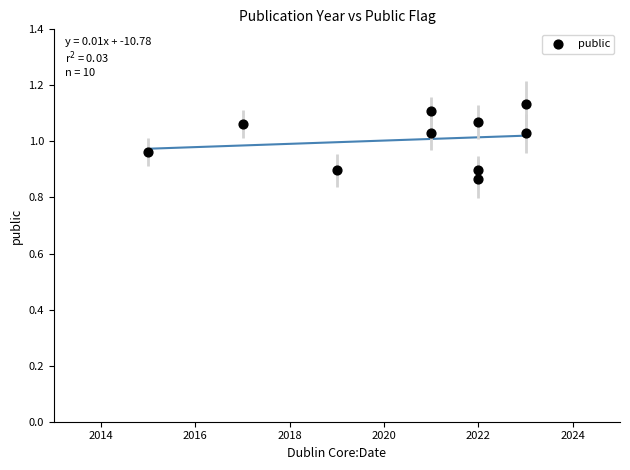

What is the range of Y values (max minus min)?

0.3